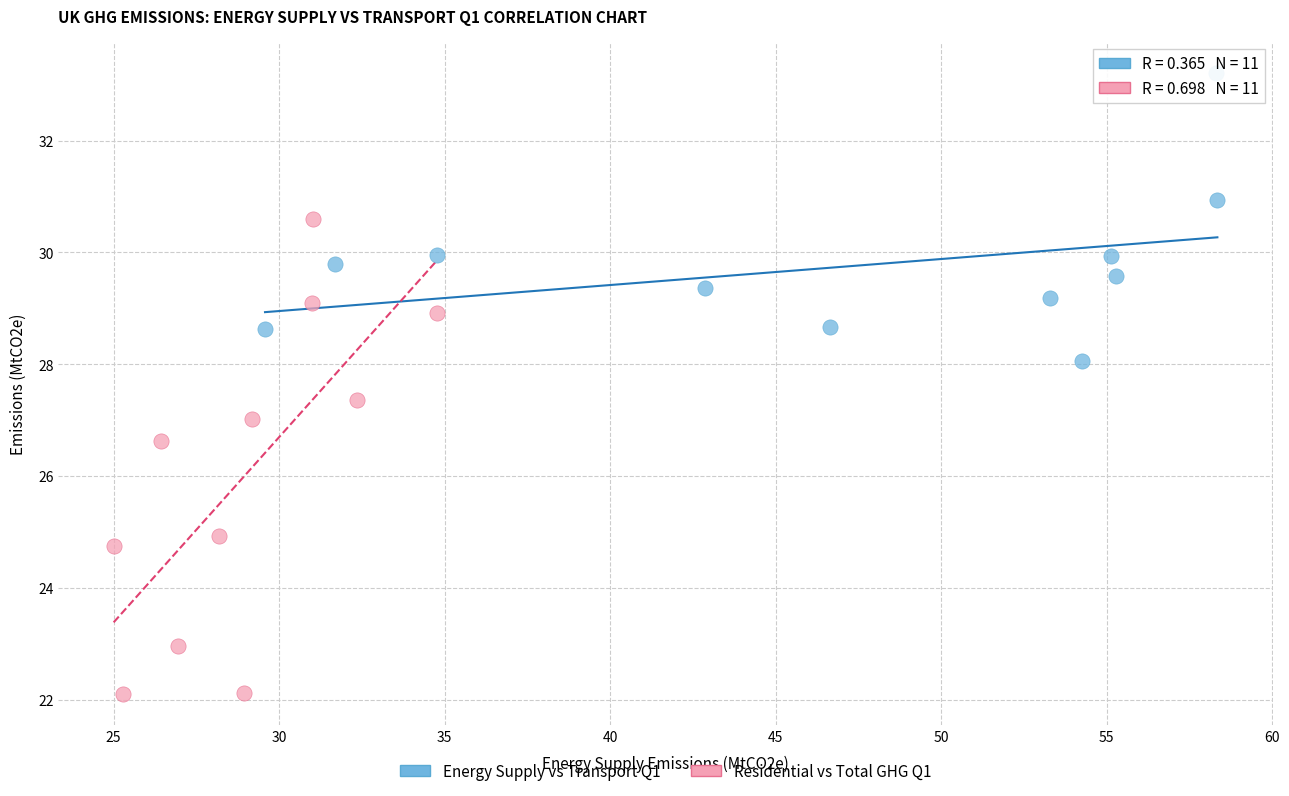

Which series has the largest Y range (max minus min)?

Residential vs Total GHG Q1